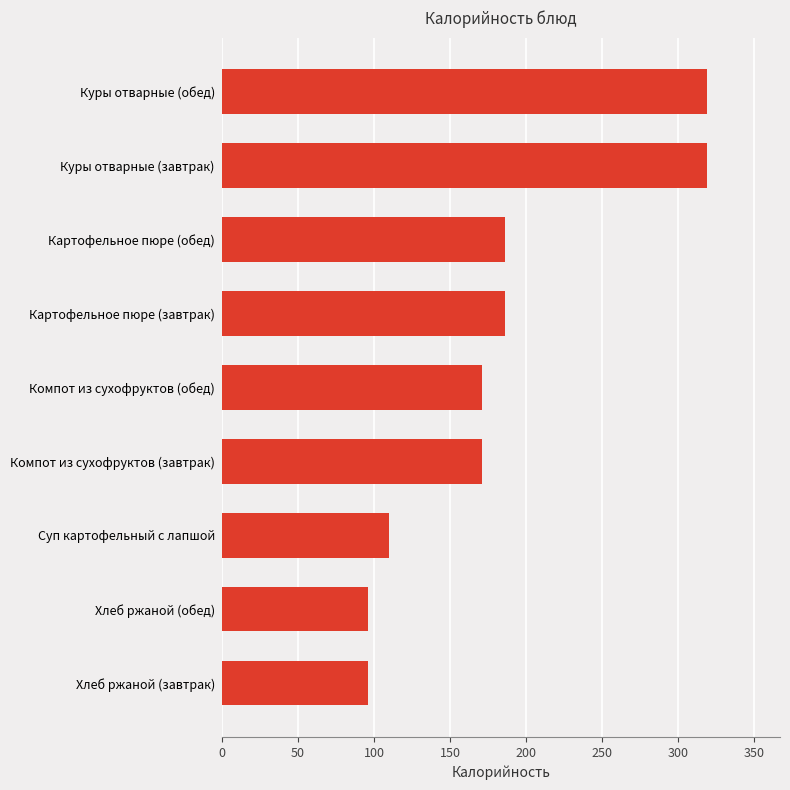

Between Компот из сухофруктов (завтрак) and Картофельное пюре (завтрак), which is larger?

Картофельное пюре (завтрак)